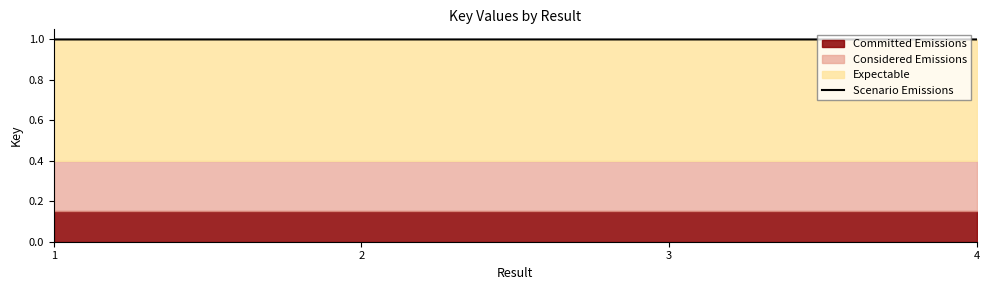

Is it true that Scenario Emissions equals 1.6 at 1?

False